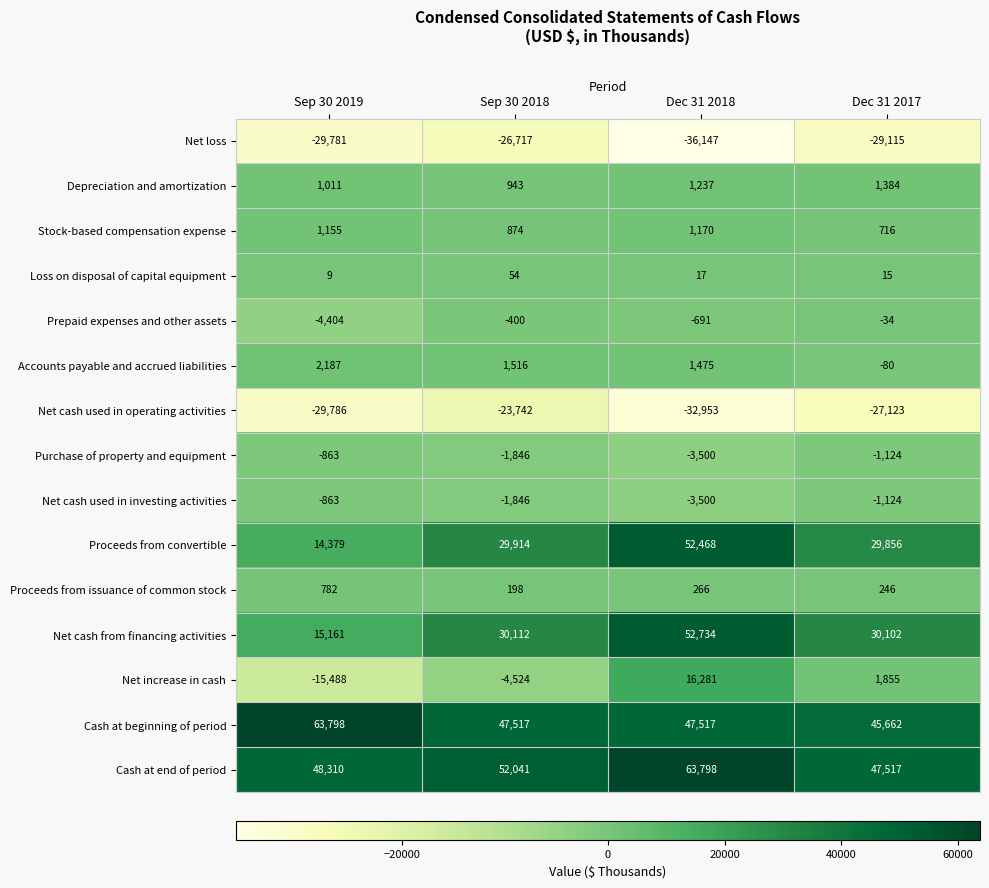

Between Sep 30 2018 and Dec 31 2017, which series saw the biggest shift?

Net increase in cash